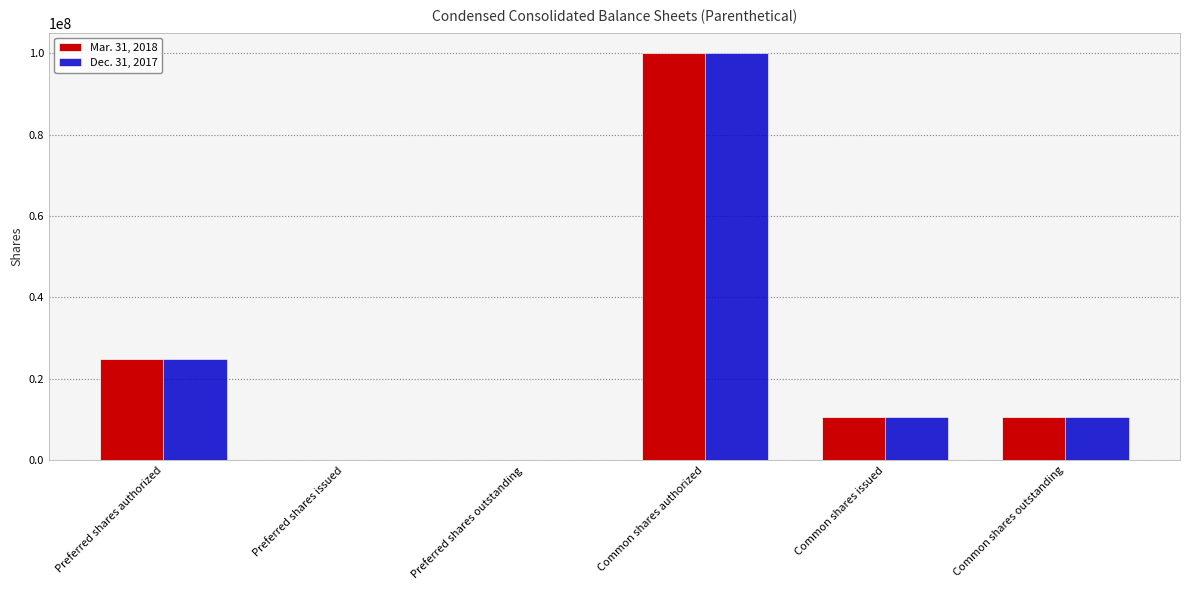

Between Preferred shares outstanding and Common shares outstanding, which series saw the biggest shift?

Mar. 31, 2018